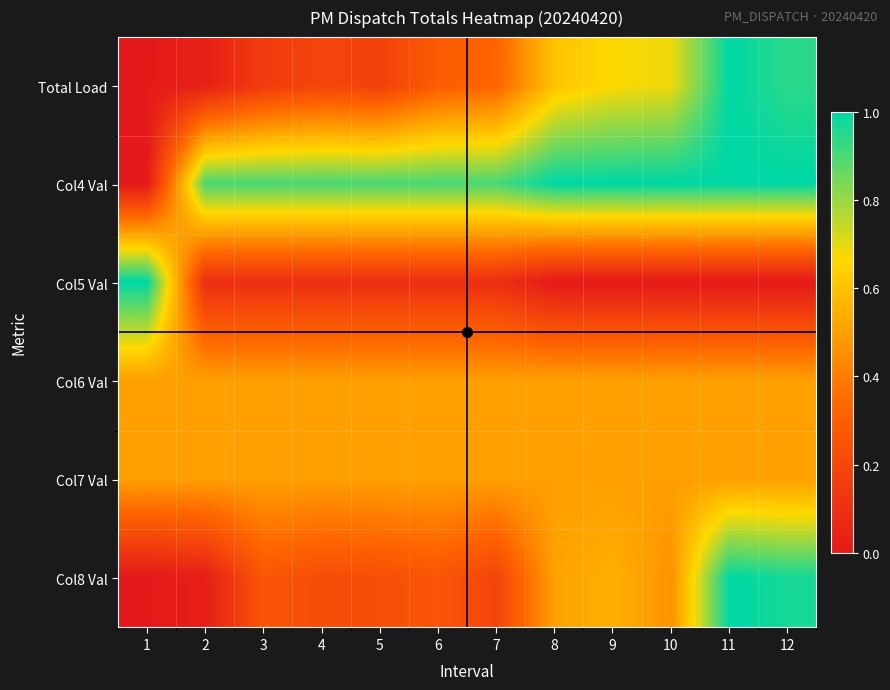

What is the difference between the highest and lowest values at 1?

1.0